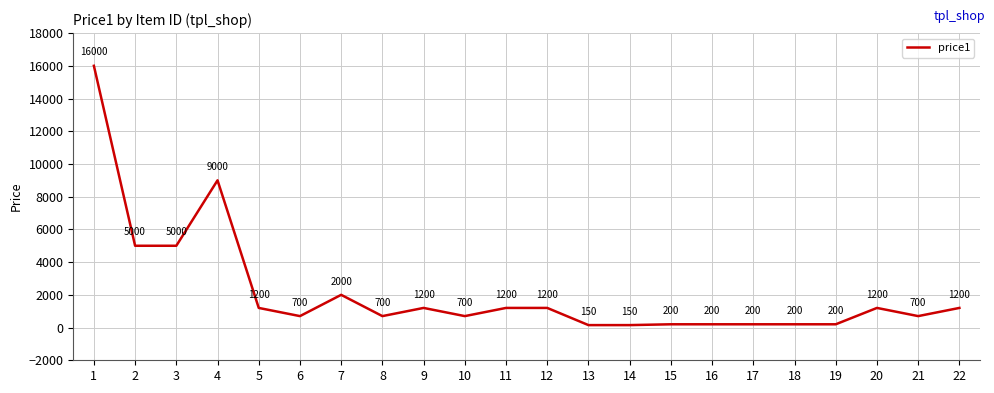

What is the greatest value displayed?

16000